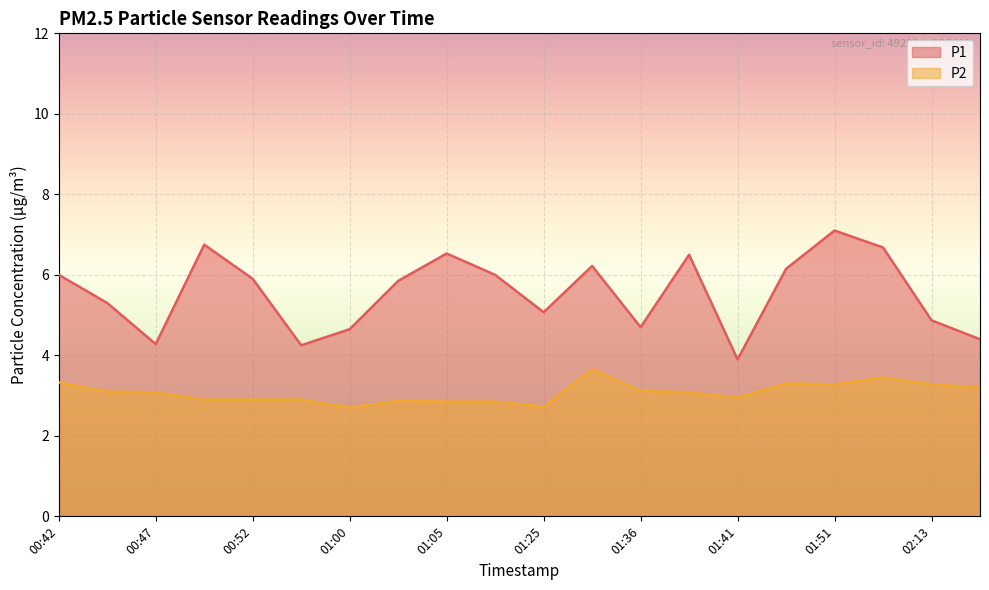

What is the sum of all P1 values?

111.1